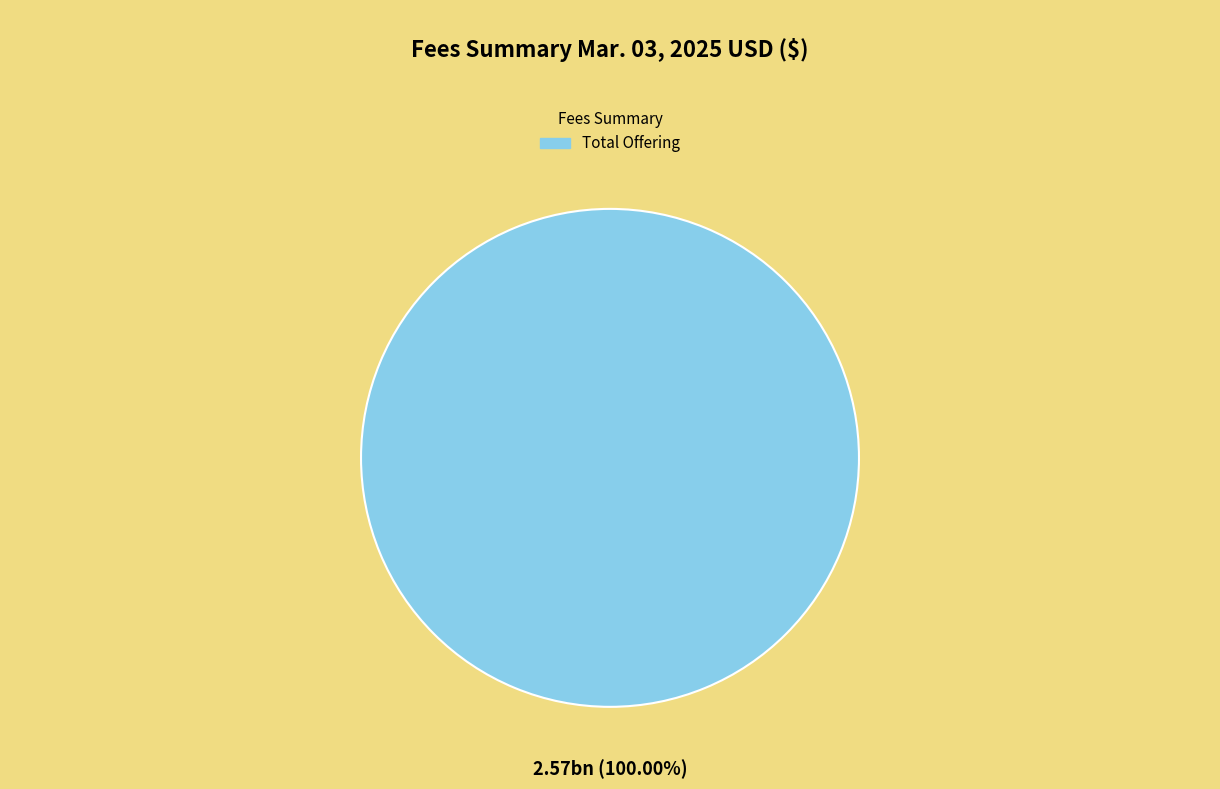

How many slices are in this pie chart?

1